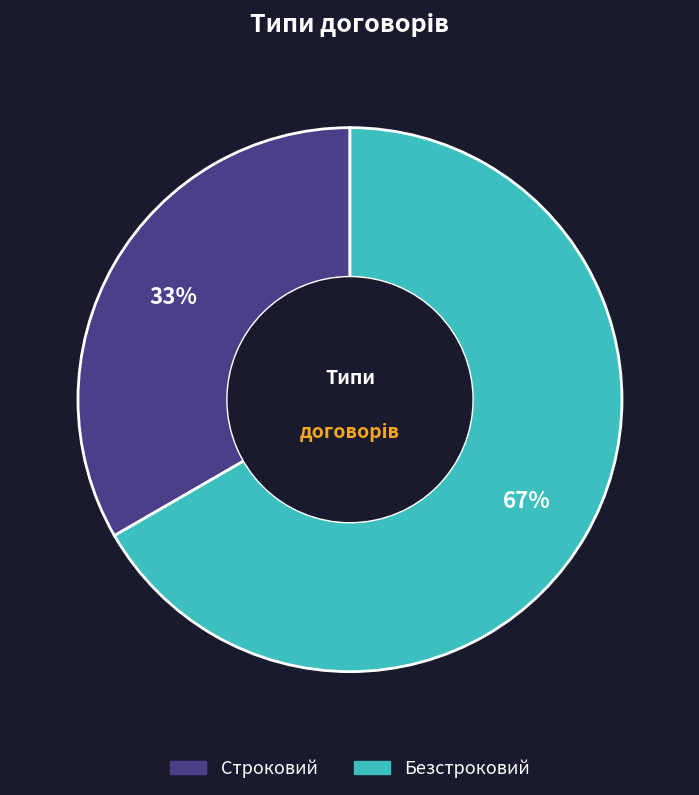

To the nearest percent, what is the combined percentage of Безстроковий and Строковий?

100%